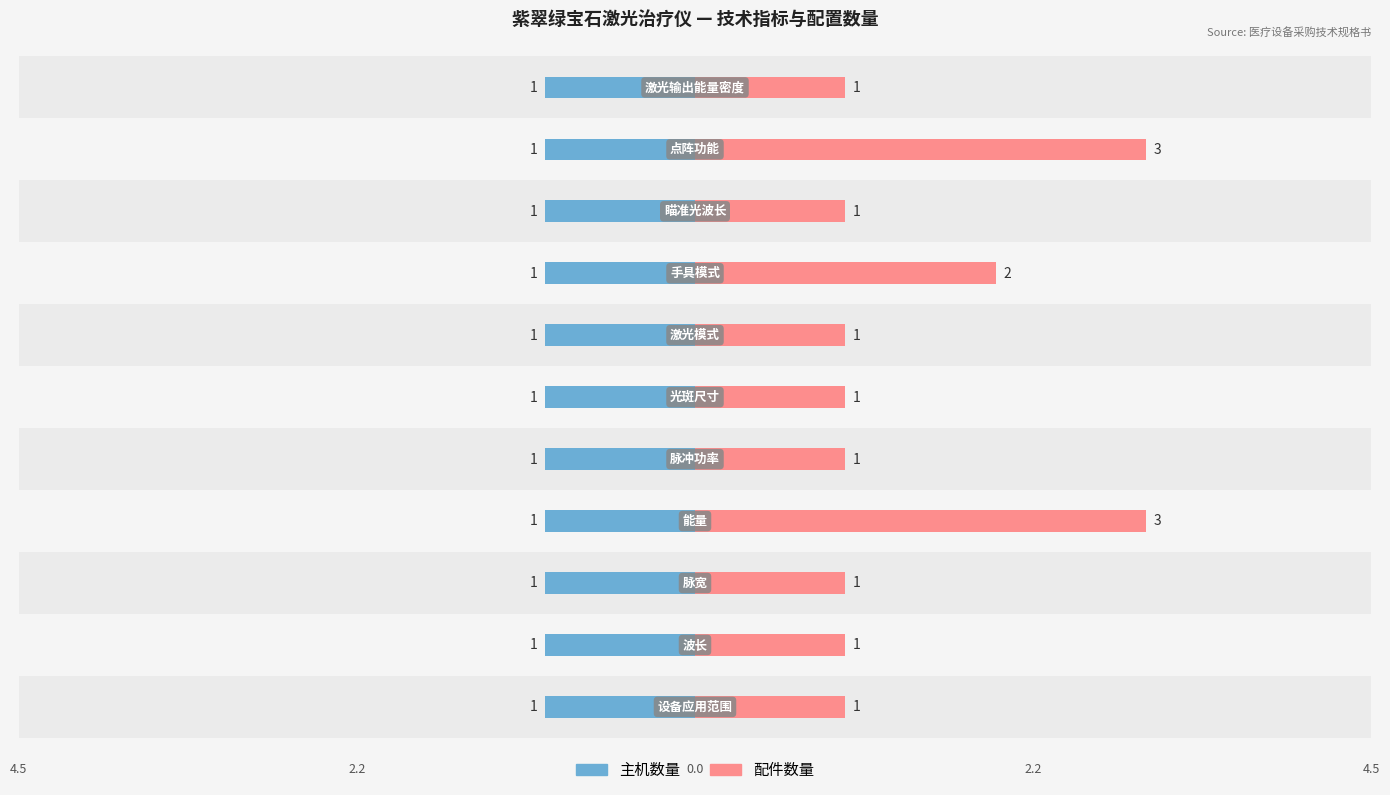

What is the lowest value of the 配件数量 series?

1.0